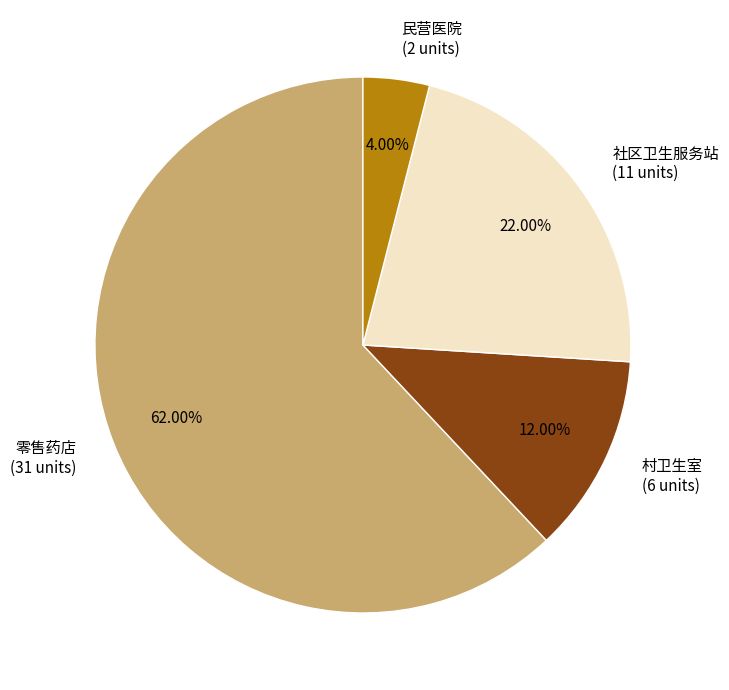

What is the ratio of the value at 村卫生室 to the value at 零售药店?

0.2